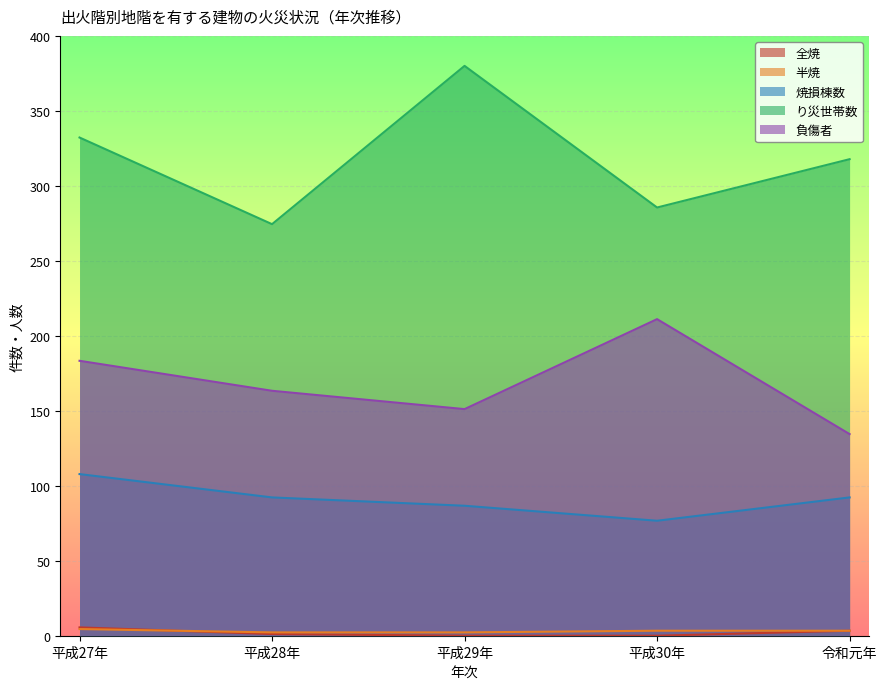

What is the difference between the maximum and minimum values in the り災世帯数 series?

105.6